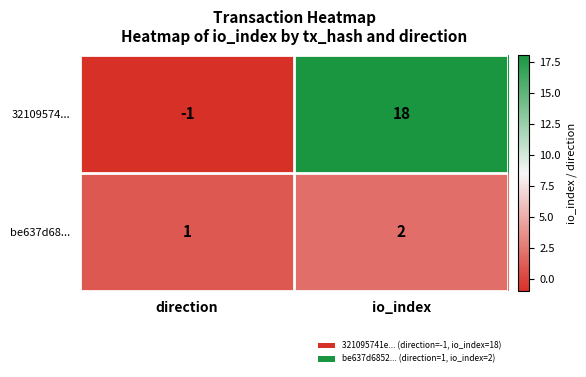

What is the difference between the 32109574... values at direction and io_index?

19